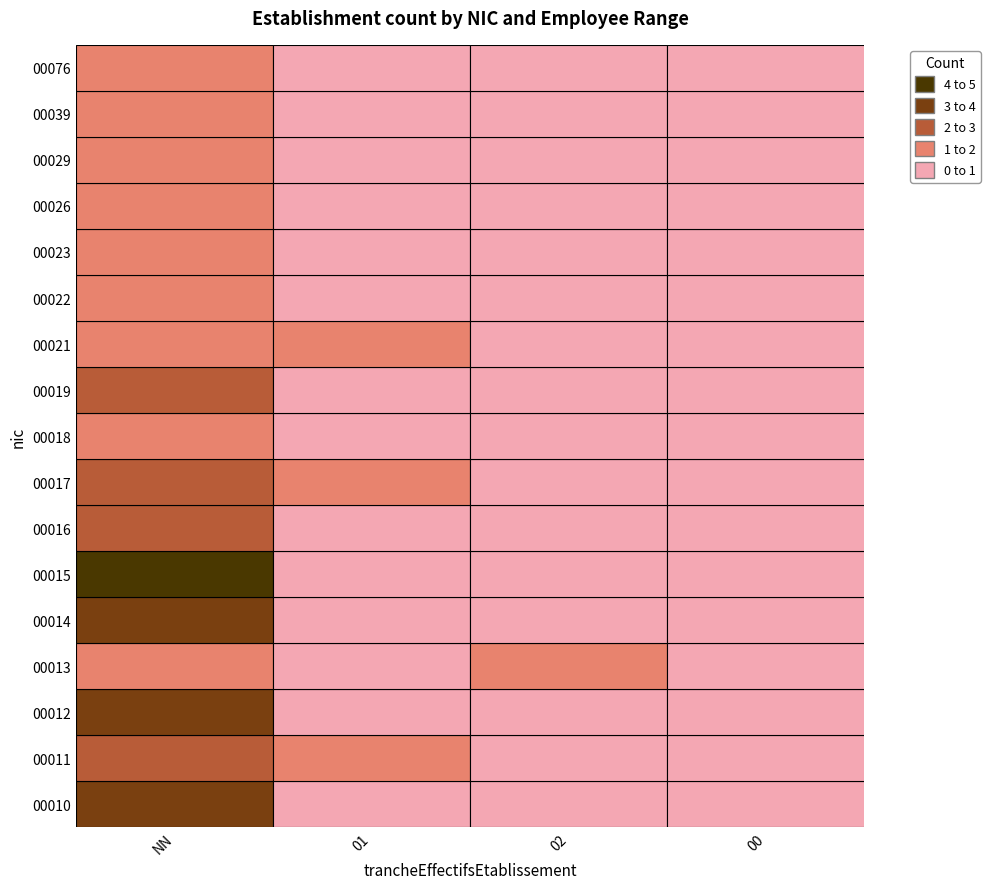

Reading left to right, transcribe all the data shown in this chart.

00010: 3	0	0	0
00011: 2	1	0	0
00012: 3	0	0	0
00013: 1	0	1	0
00014: 3	0	0	0
00015: 4	0	0	0
00016: 2	0	0	0
00017: 2	1	0	0
00018: 1	0	0	0
00019: 2	0	0	0
00021: 1	1	0	0
00022: 1	0	0	0
00023: 1	0	0	0
00026: 1	0	0	0
00029: 1	0	0	0
00039: 1	0	0	0
00076: 1	0	0	0